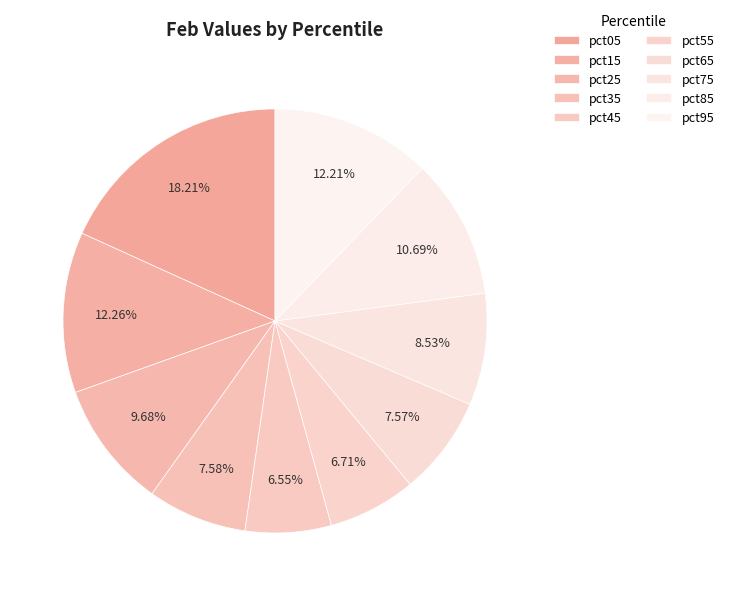

True or false: pct45 accounts for 17% of the total.

False